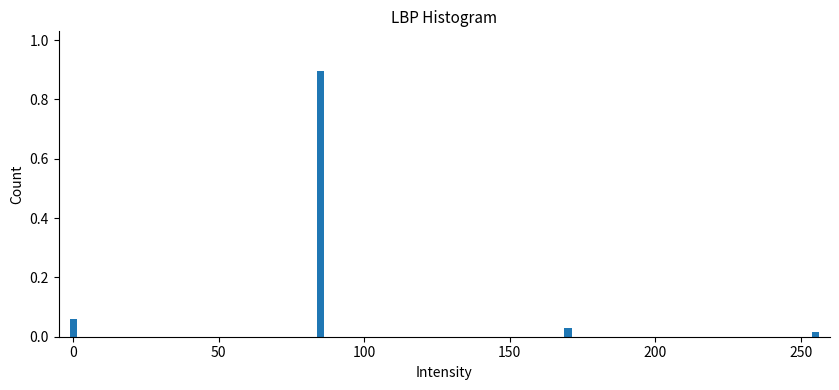

What value does the data have at 100?

0.9